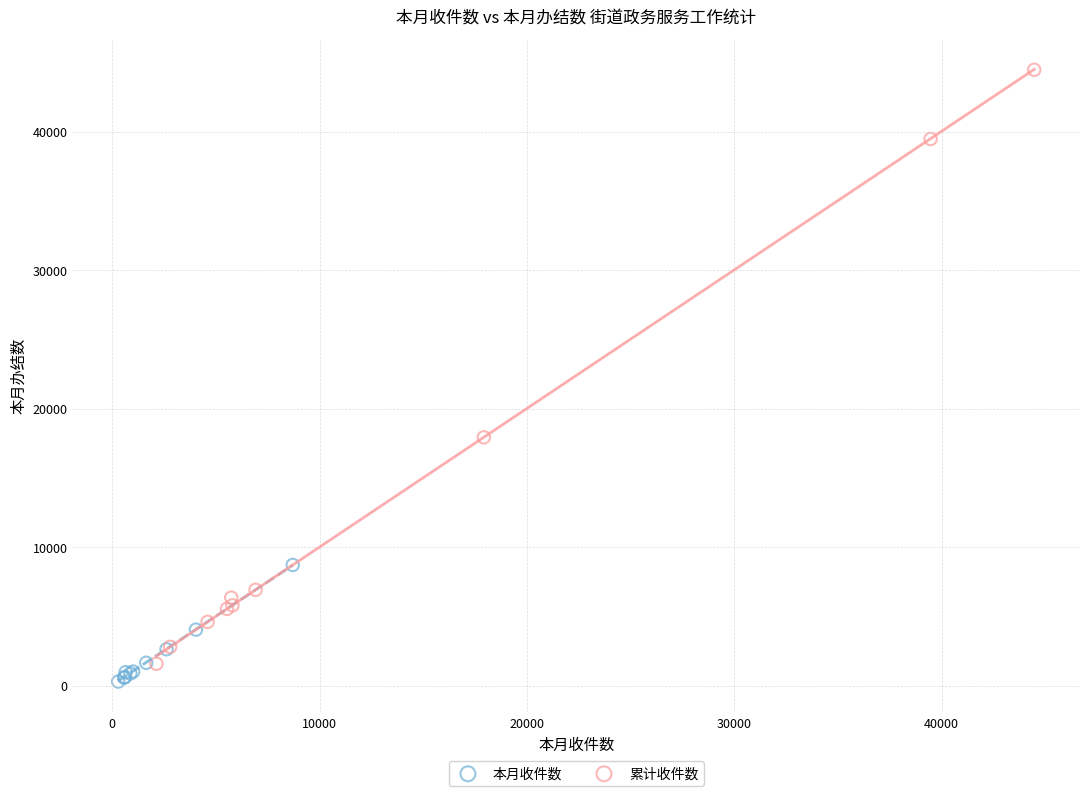

Which series has the largest Y range (max minus min)?

累计收件数